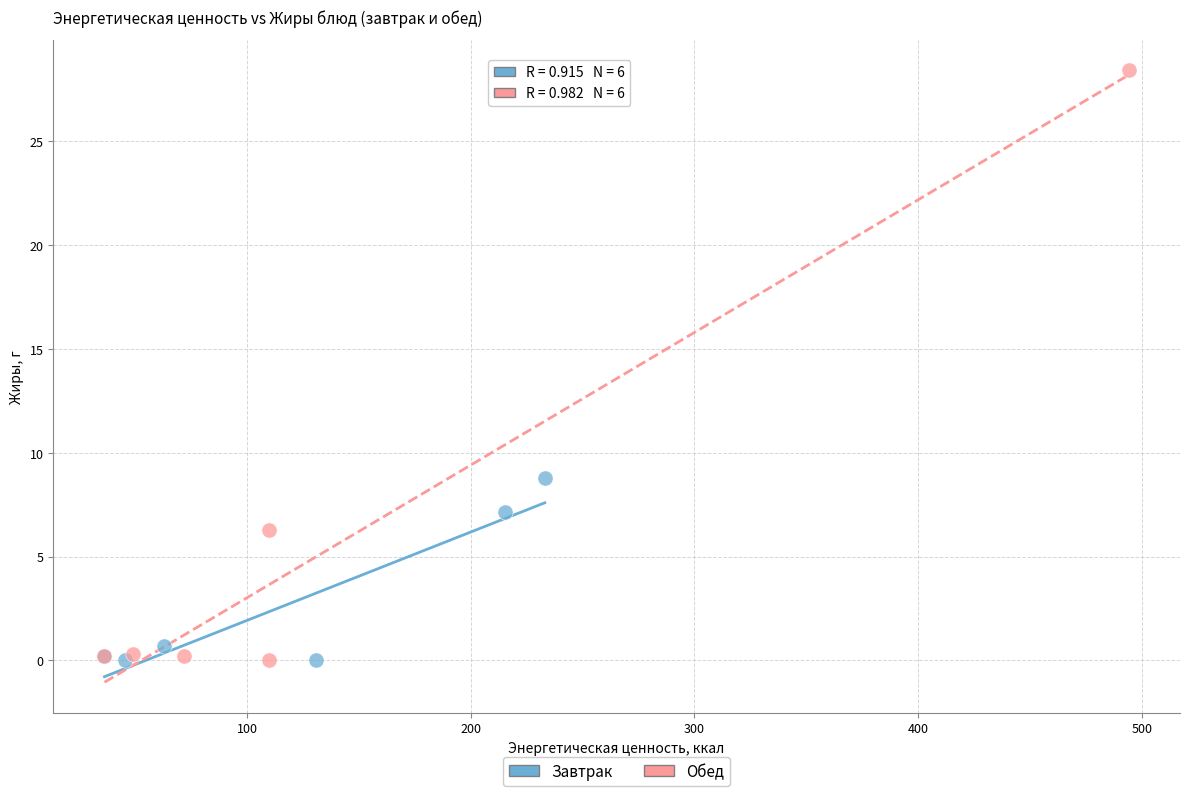

Which series has the largest Y range (max minus min)?

Обед